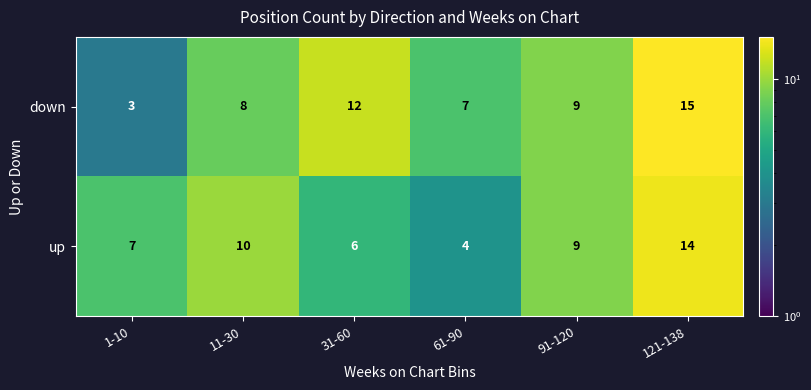

At which label is up closest to 9?

91-120